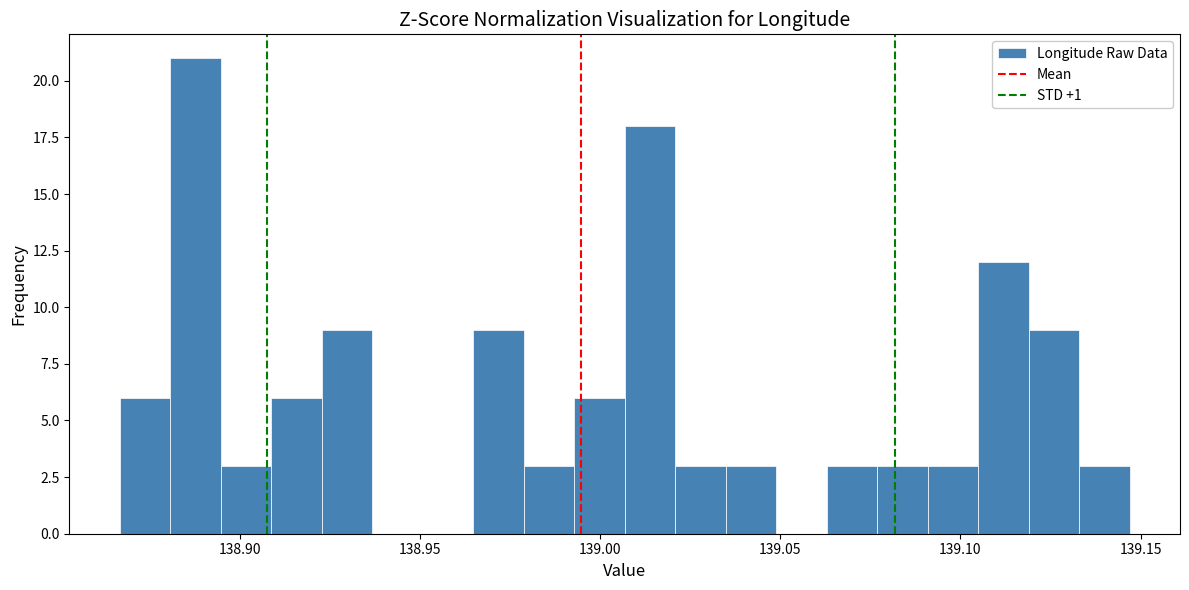

Read against the x-axis, roughly where is the centre of the tallest bar?

138.890